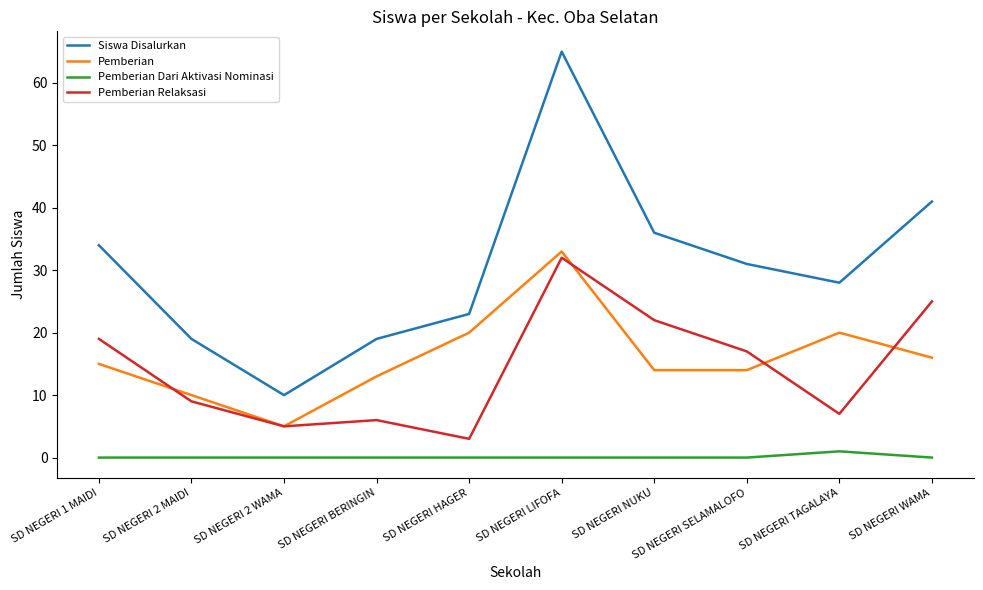

What is the difference between the second highest and minimum values in the Pemberian series?

15